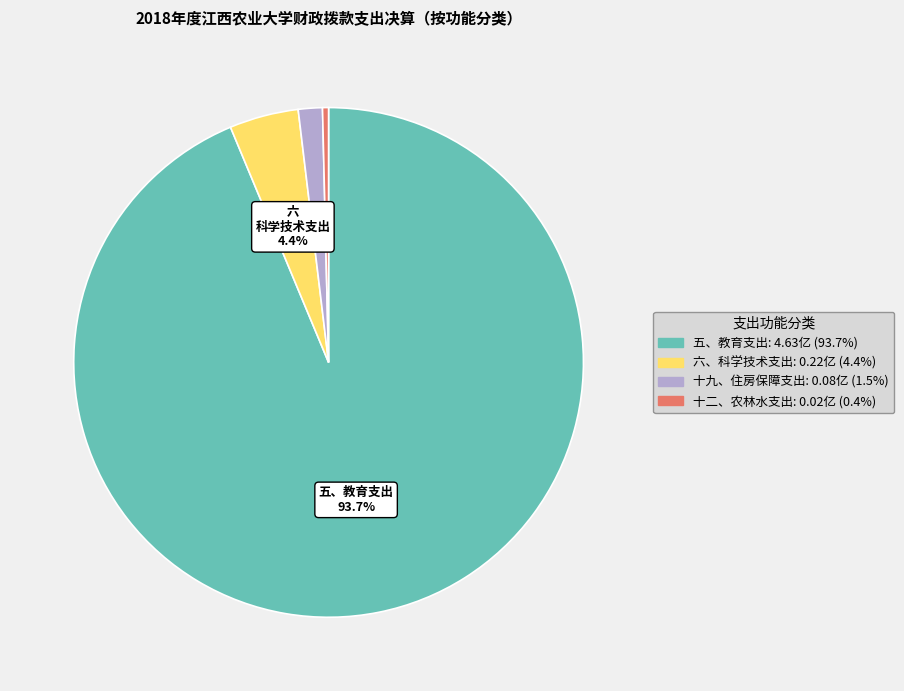

Is there any slice that represents more than half of the pie?

Yes